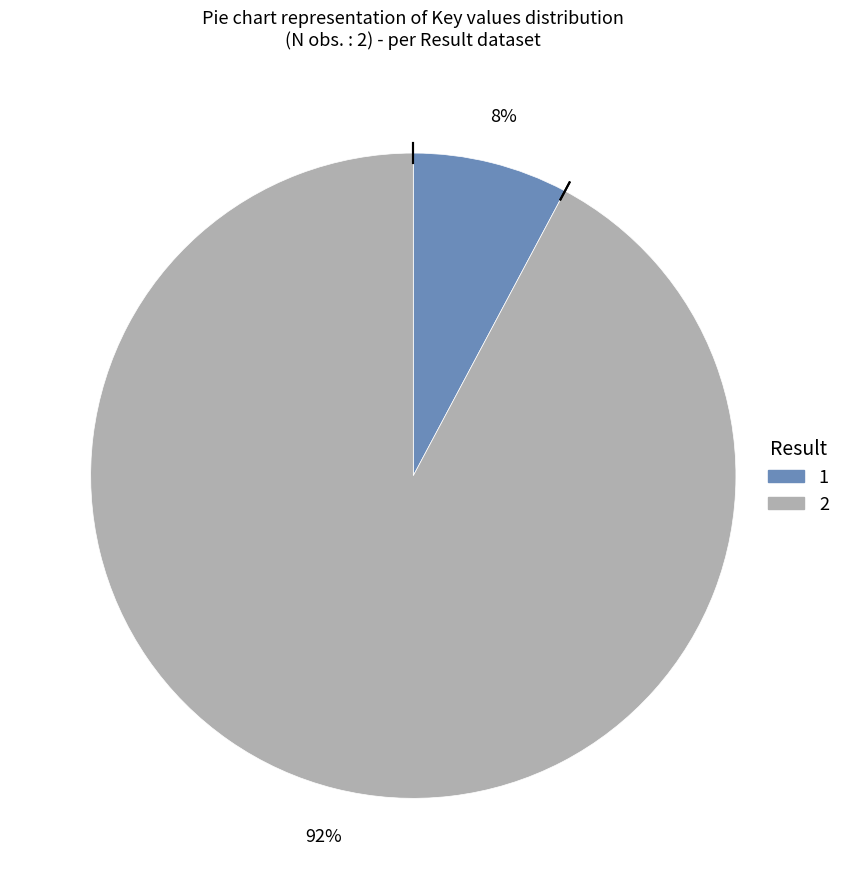

What percentage is the 2 slice, to the nearest percent?

92%